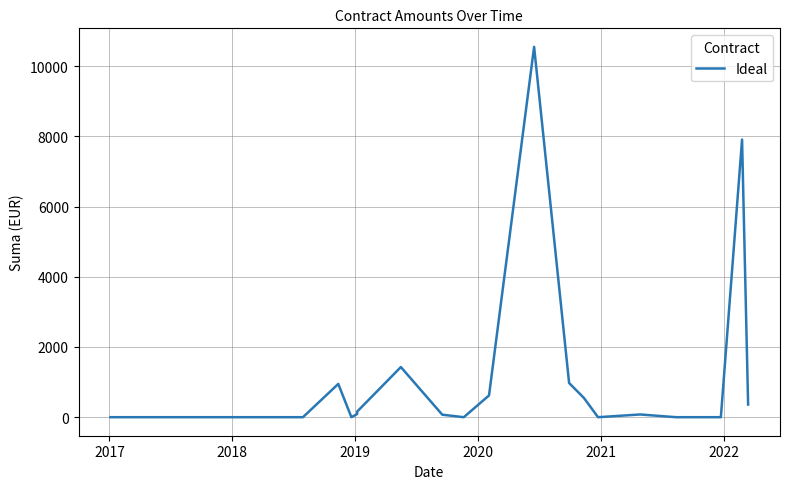

The value at 24 is 88.9. True or false?

False